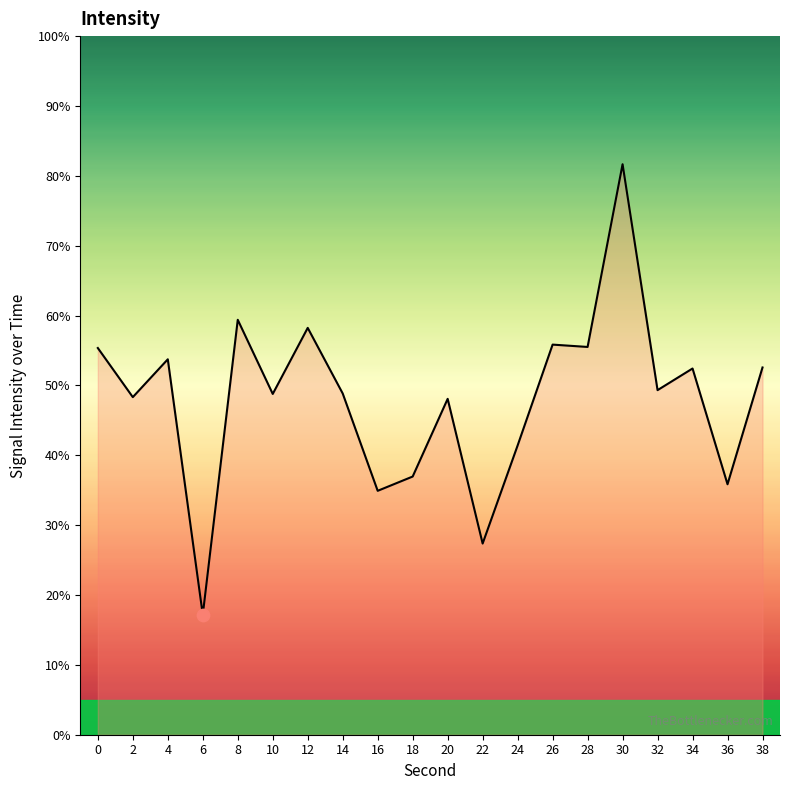

What is the change in value from 2 to 34?

+4.1